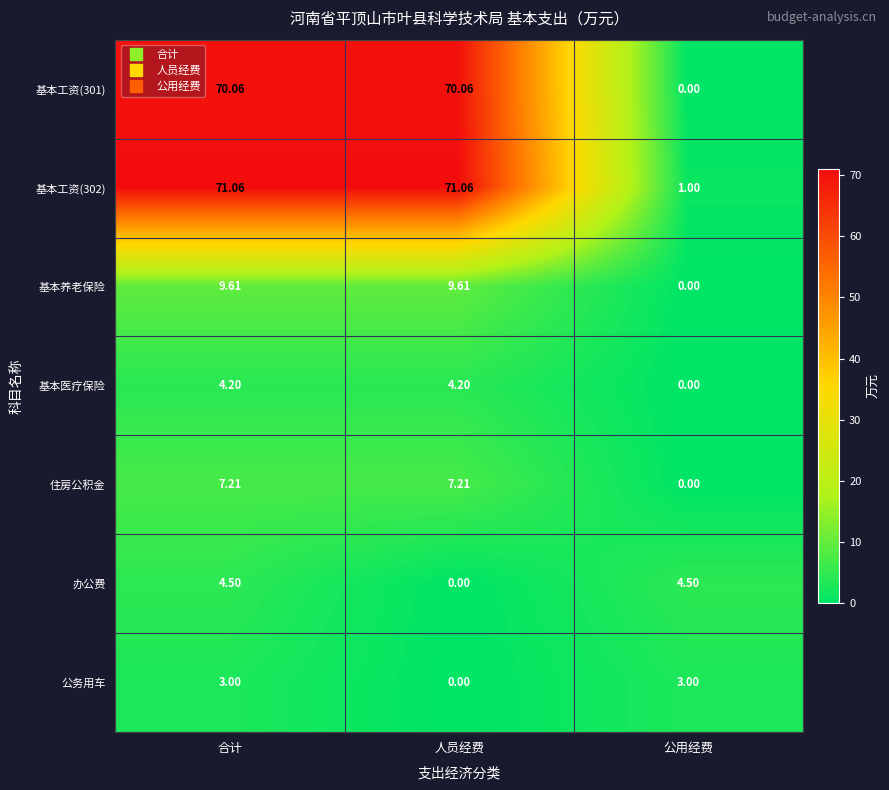

Where is 办公费 nearest to the value 2?

人员经费